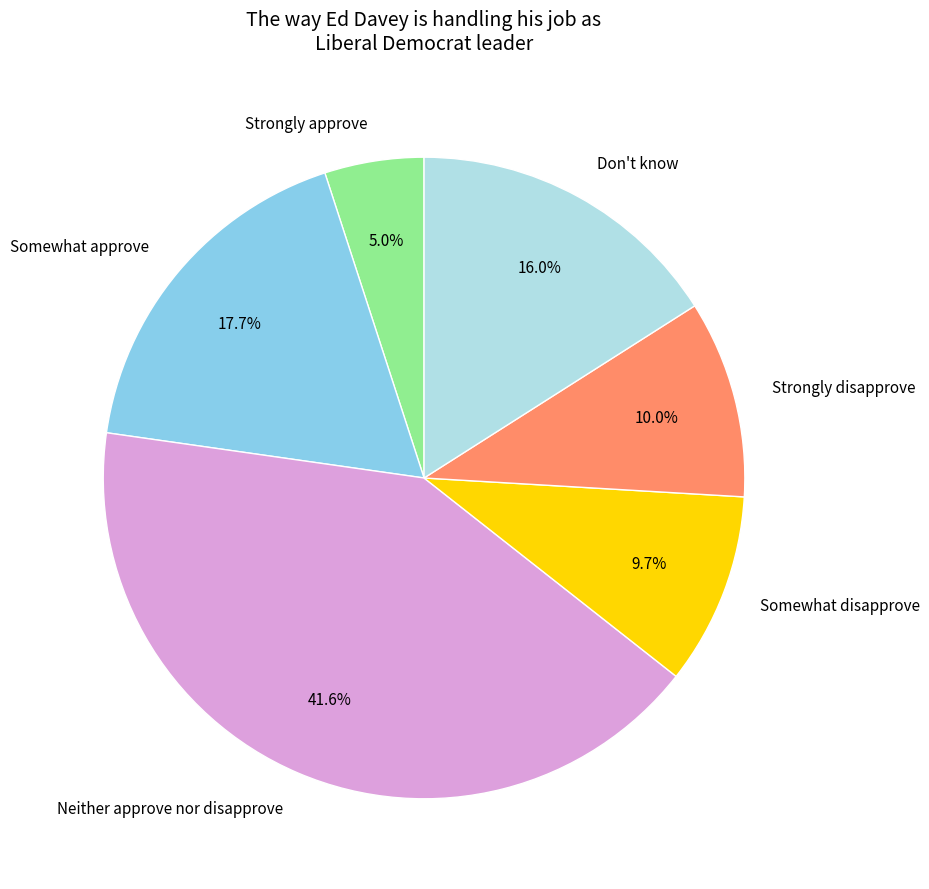

Does Don't know account for over 50% of the chart?

No